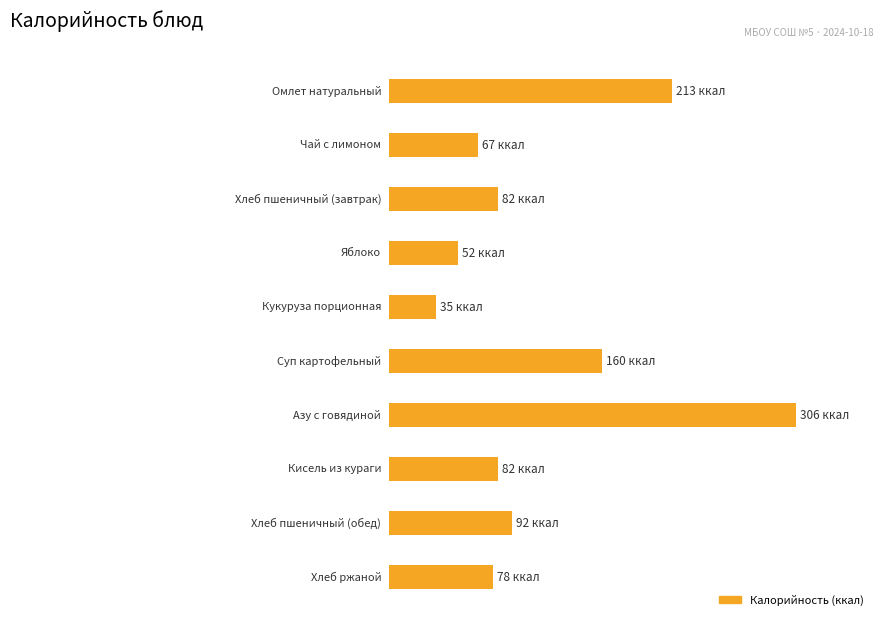

What is the smallest value displayed?

35